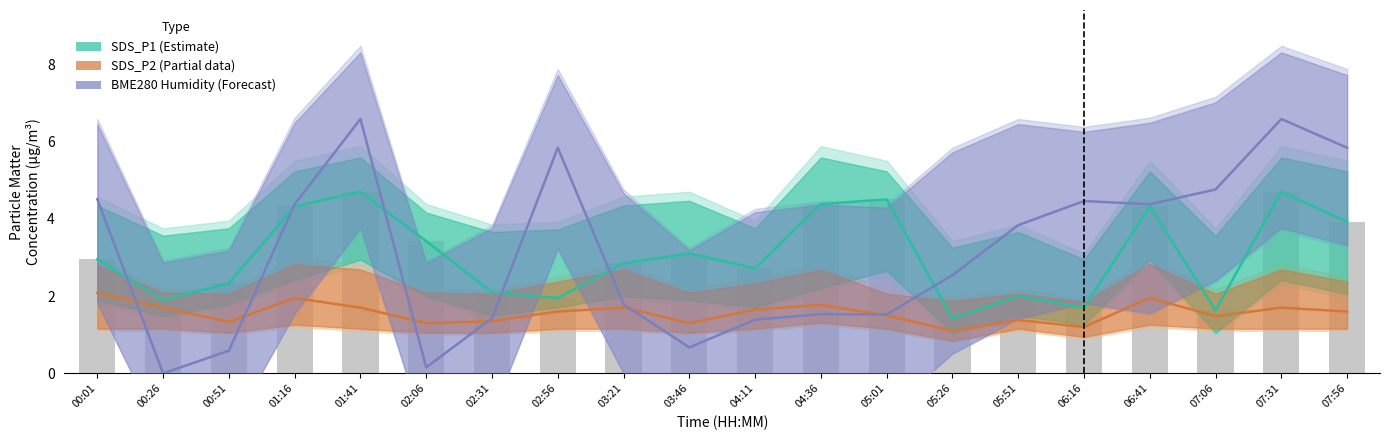

True or false: SDS_P1 (Estimate) has a value of 2.7 at 07:06.

False